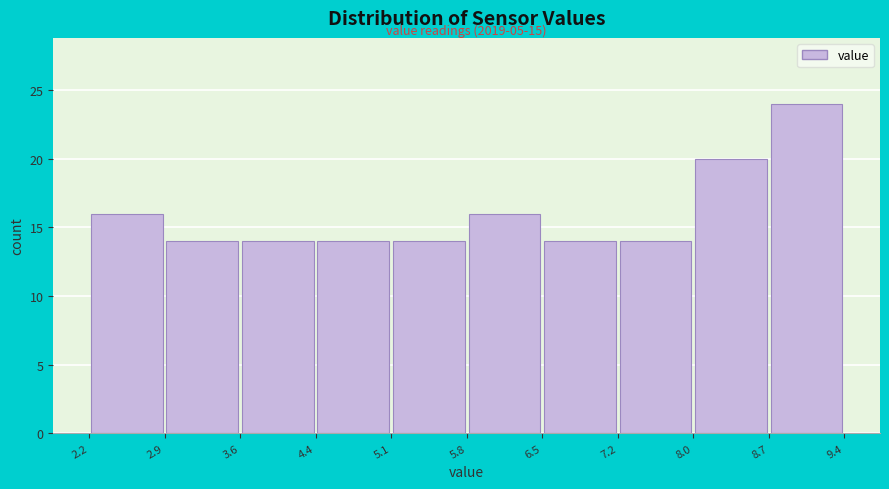

Which range on the x-axis has the tallest bar?

8.7 to 9.4